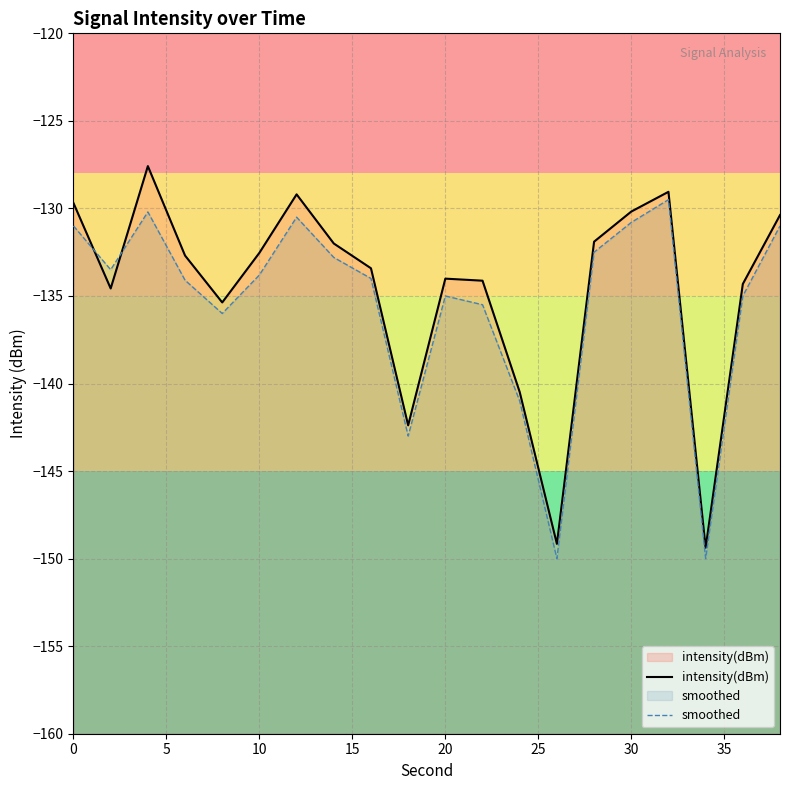

How many values in the intensity(dBm) series exceed -132?

7